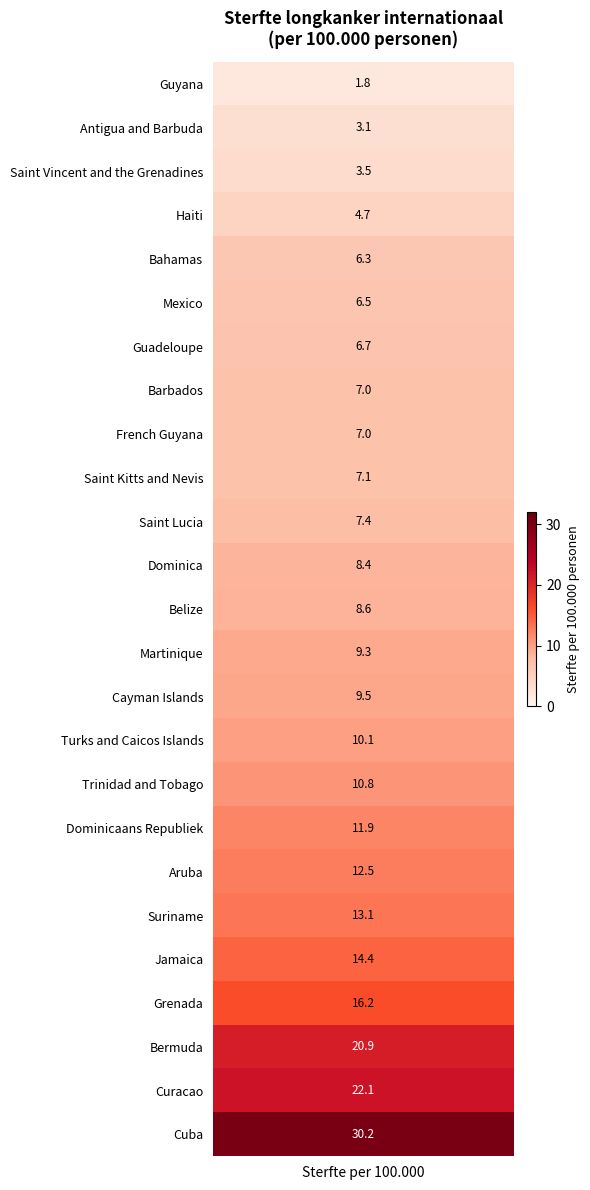

Between values and 8, which is larger?

8